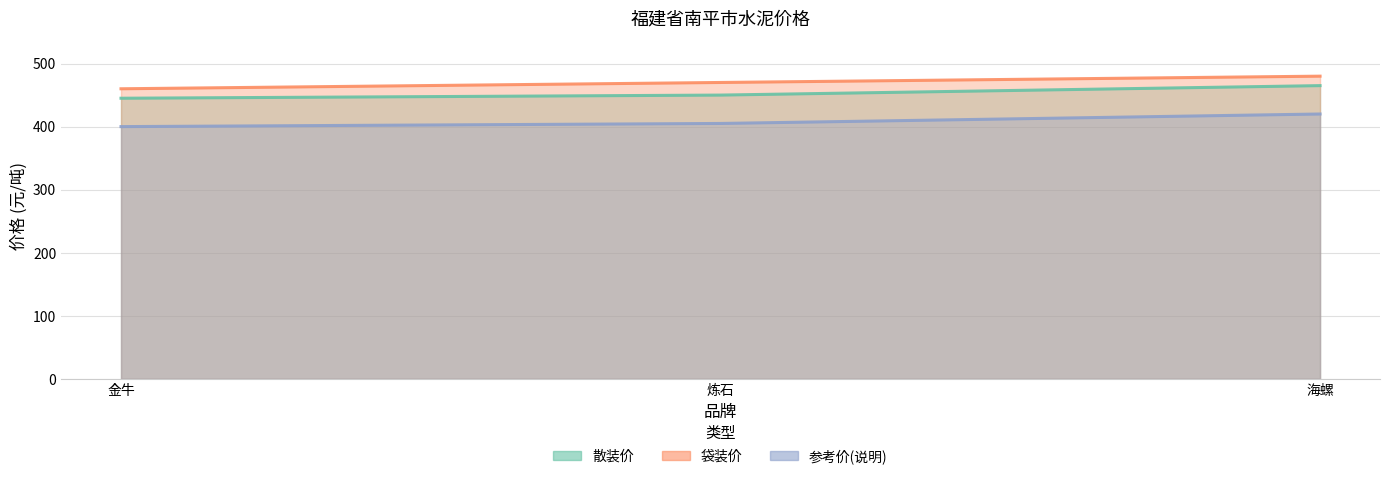

What is the lowest value of the 散装价 series?

445